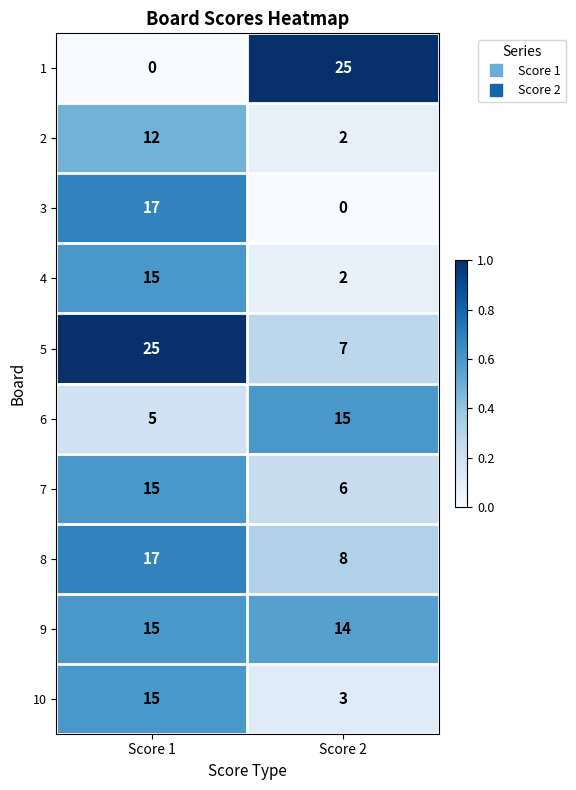

What is the difference between the 1 values at Score 1 and Score 2?

25